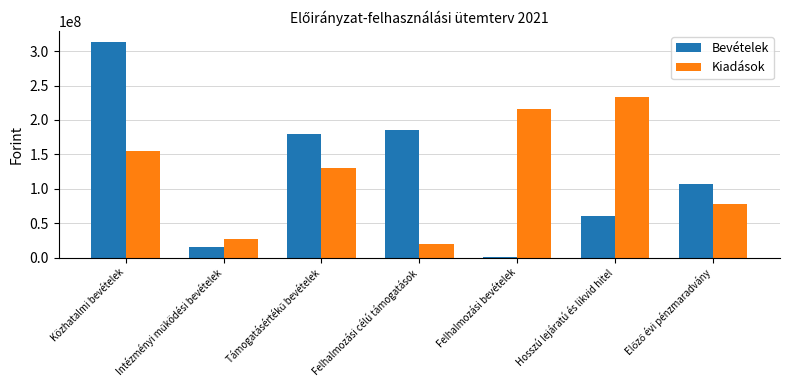

What is the sum of all Bevételek values?

860054744